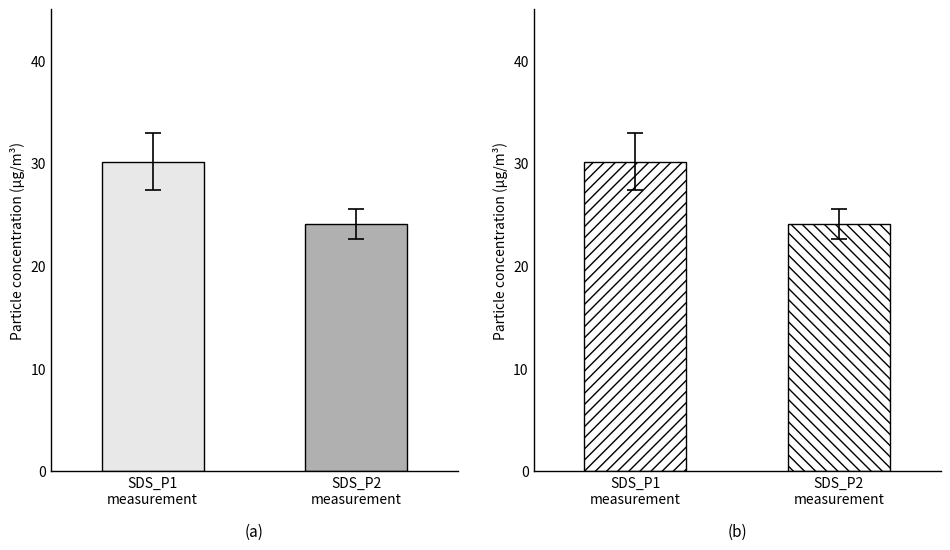

How many data points are less than 30?

1